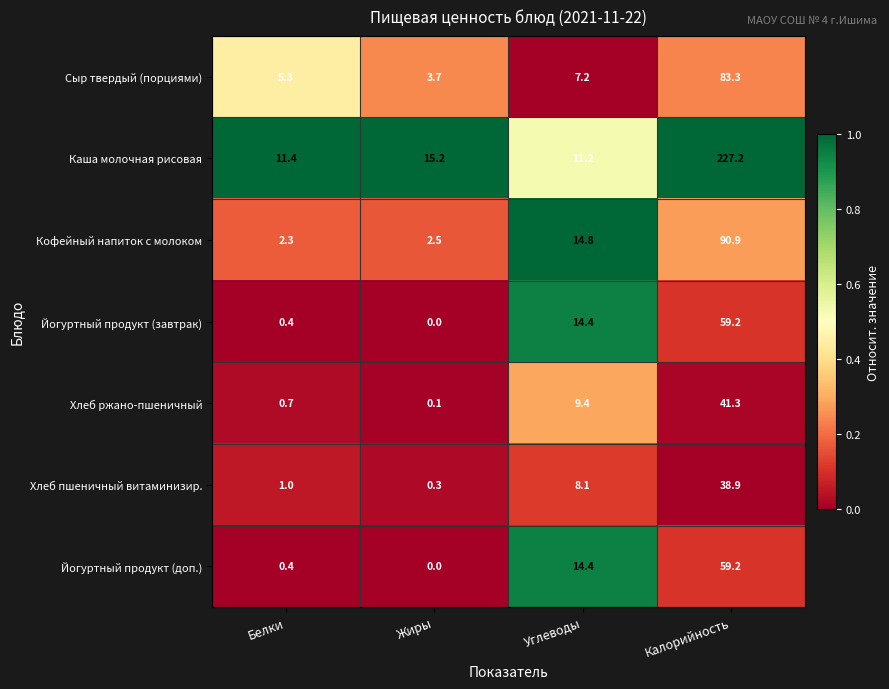

At which label is Йогуртный продукт (завтрак) closest to 29?

Углеводы